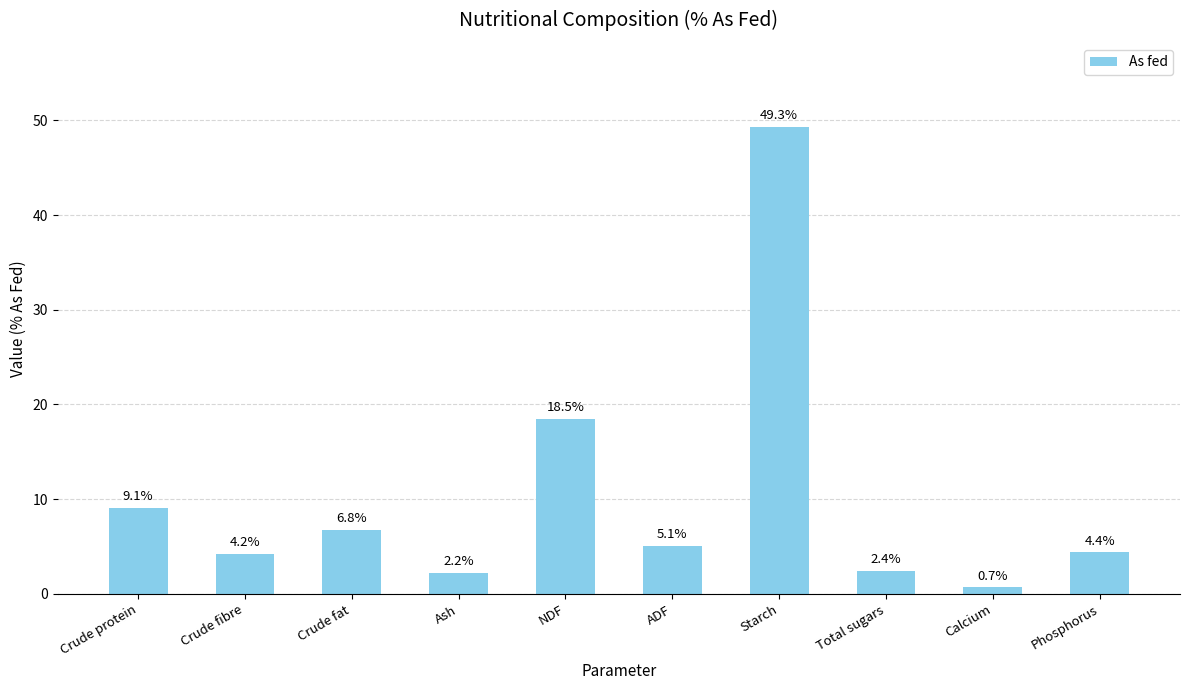

Approximately how many times larger is the value at Phosphorus compared to Crude protein?

0.5